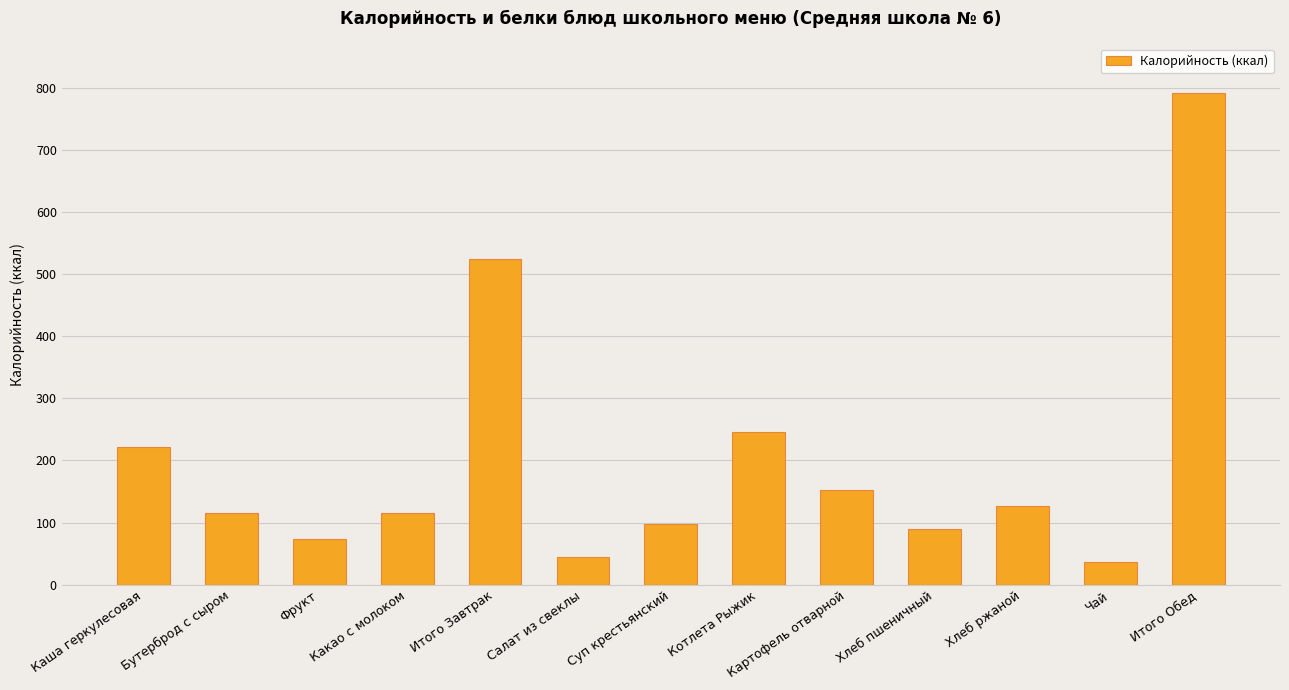

Does the chart contain stacked bars?

No